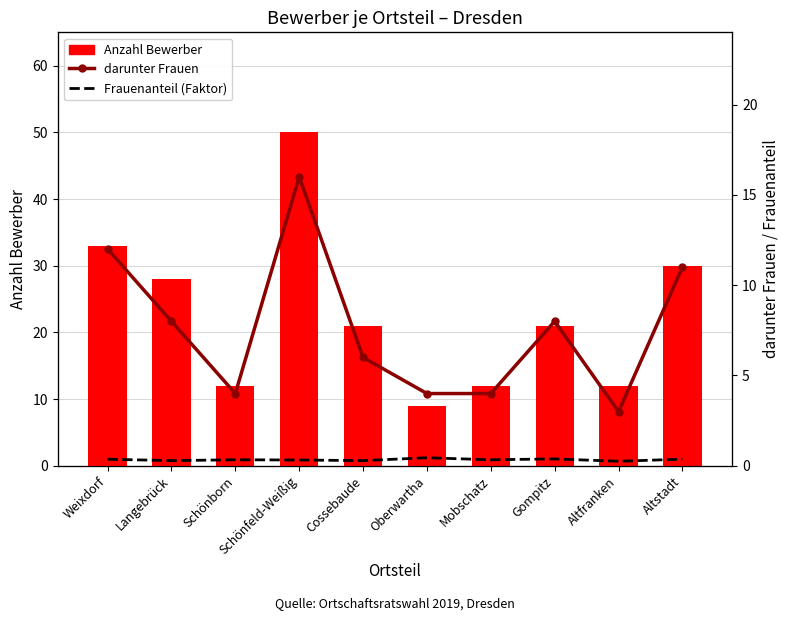

True or false: Frauenanteil (Faktor) has a value of 0.6 at Weixdorf.

False